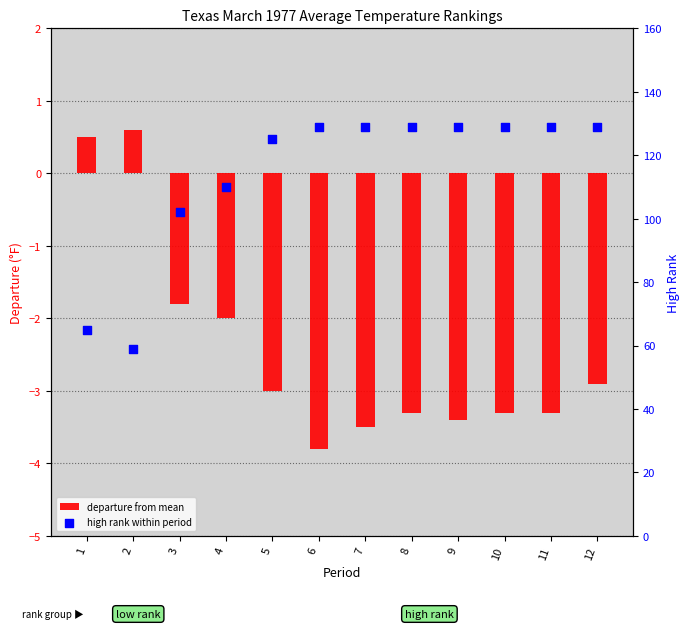

Is the value of high rank within period at 4 greater than the value of departure from mean at 1?

Yes